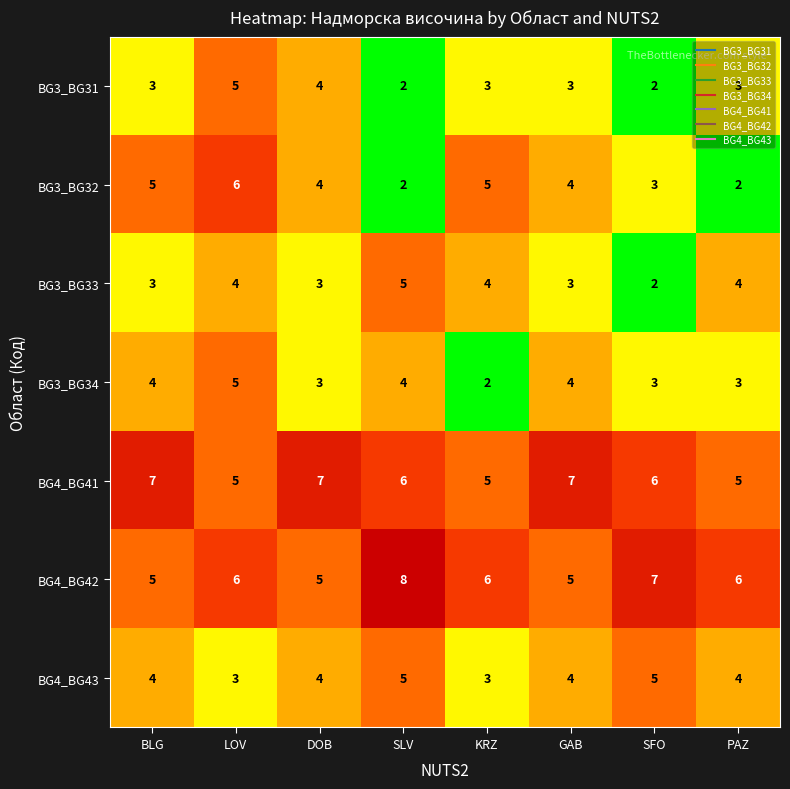

Which series changed the most between DOB and KRZ?

BG4_BG41